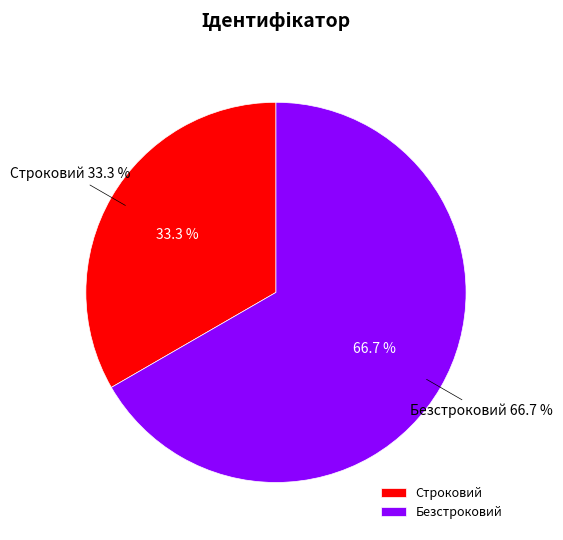

Rank the categories by value from highest to lowest.

Безстроковий, Строковий